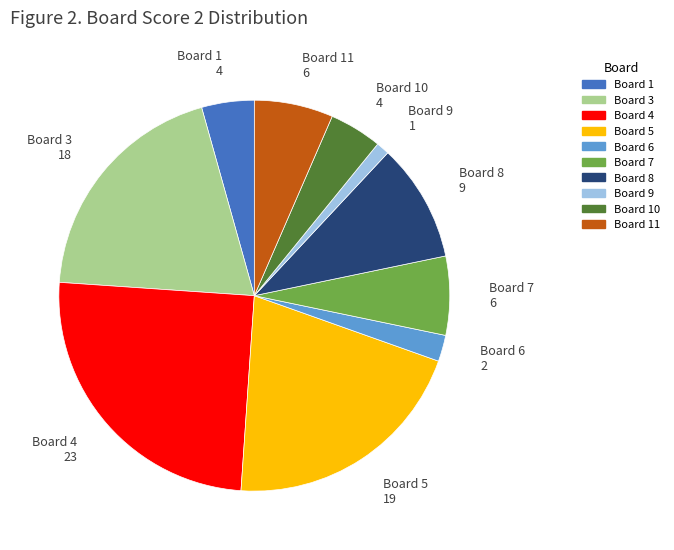

Is there any slice that represents more than half of the pie?

No